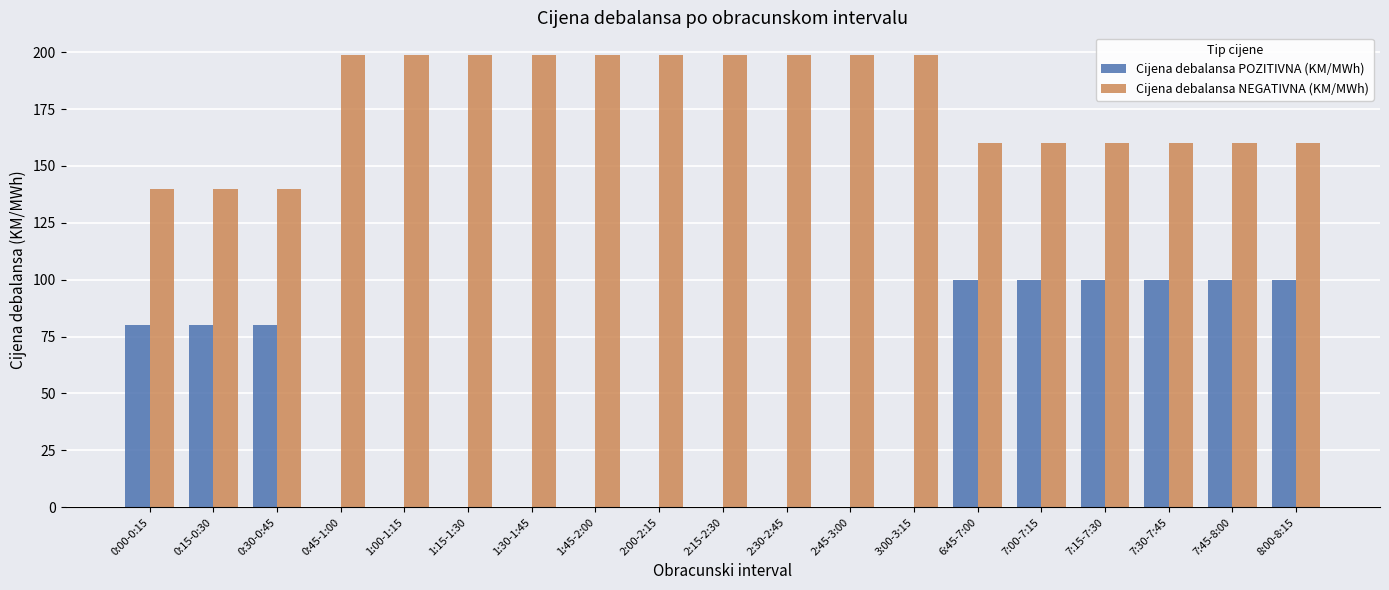

What is the total value across all series at 7:00-7:15?

260.0